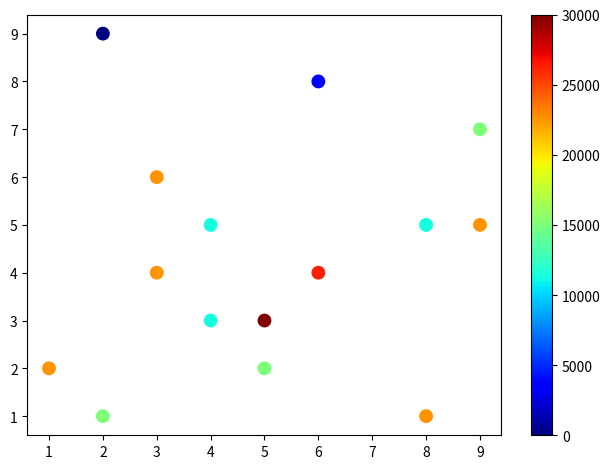

What is the range of X values (max minus min)?

8